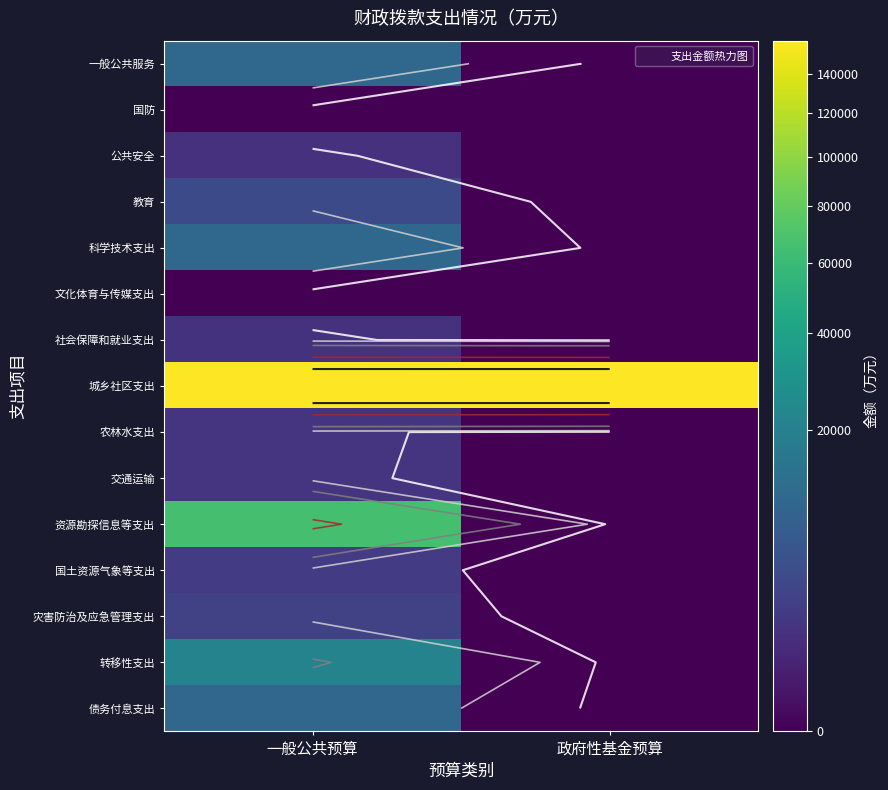

What is the spread (max minus min) of values at 政府性基金预算?

158500